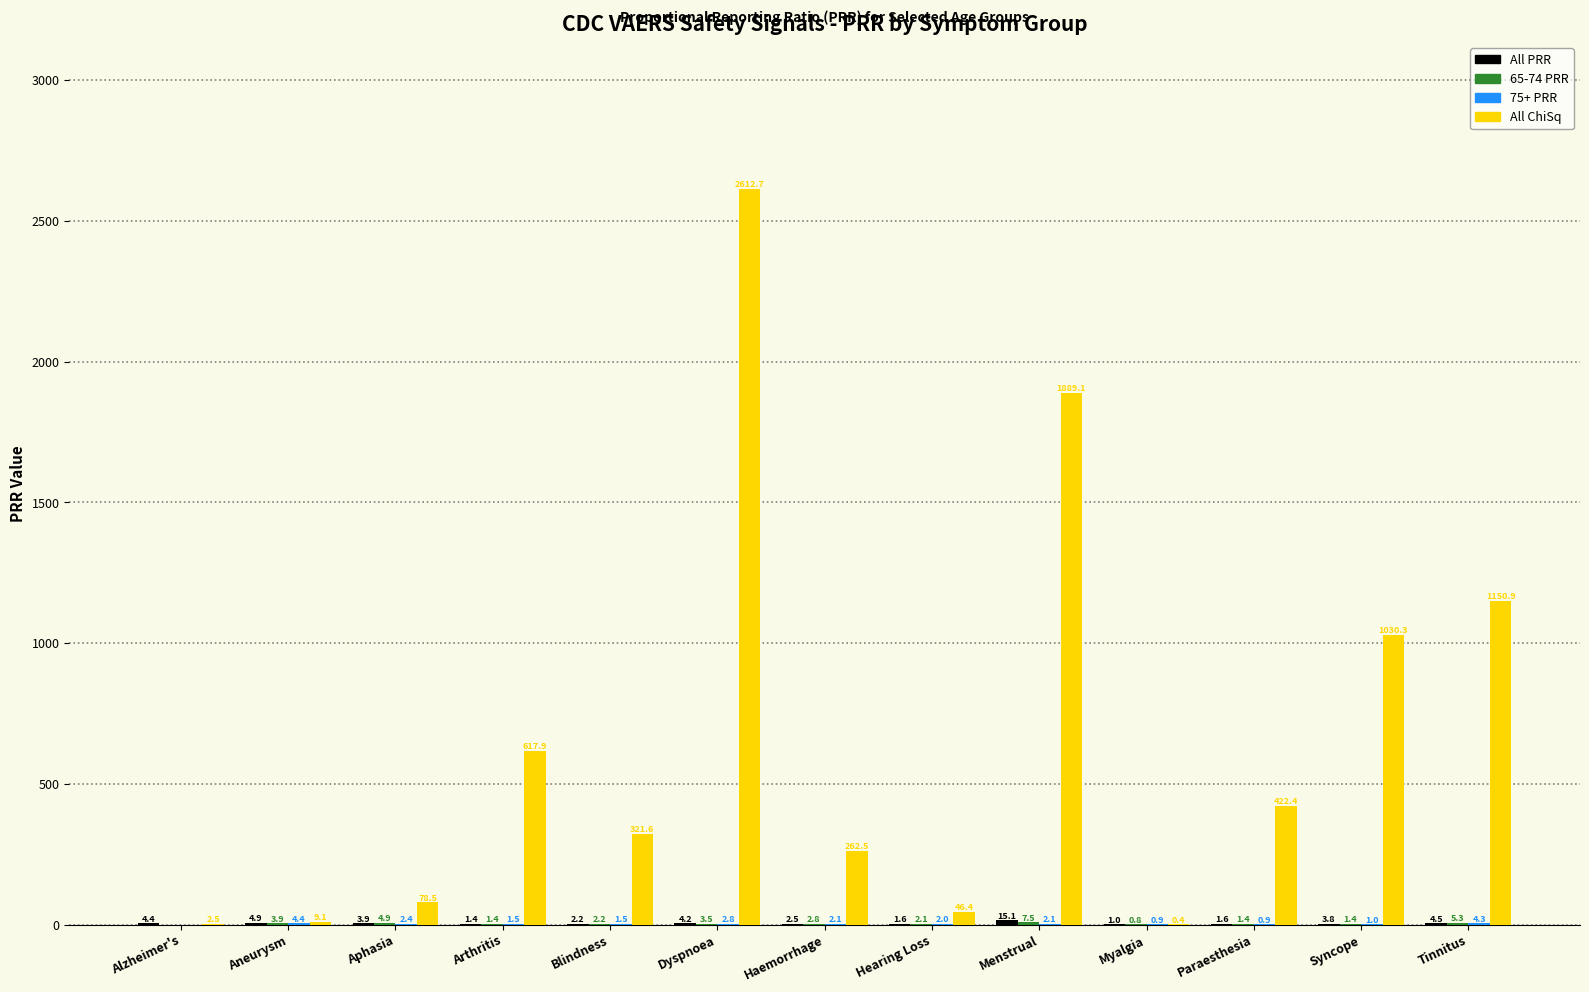

Which category has the highest value across all series?

Dyspnoea